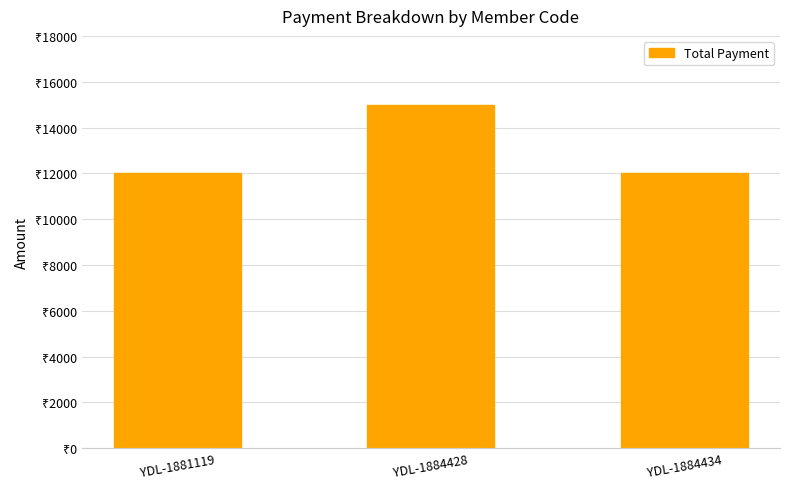

List the labels in order of value, largest first.

YDL-1884428, YDL-1881119, YDL-1884434